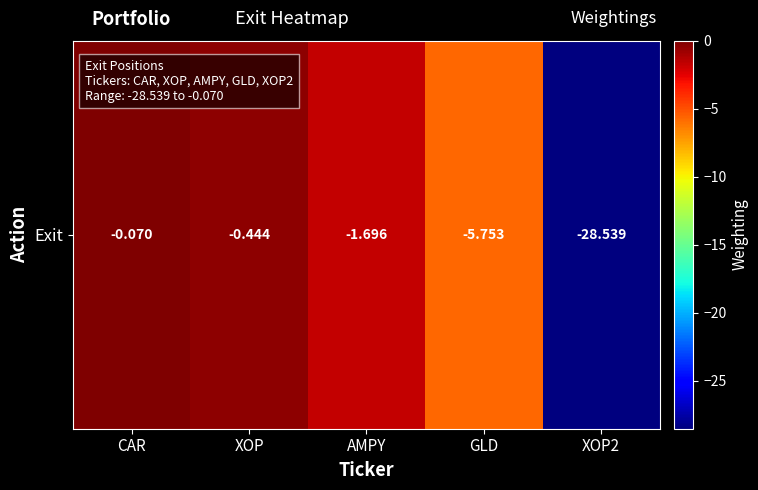

What is the difference between the values at GLD and CAR?

5.7